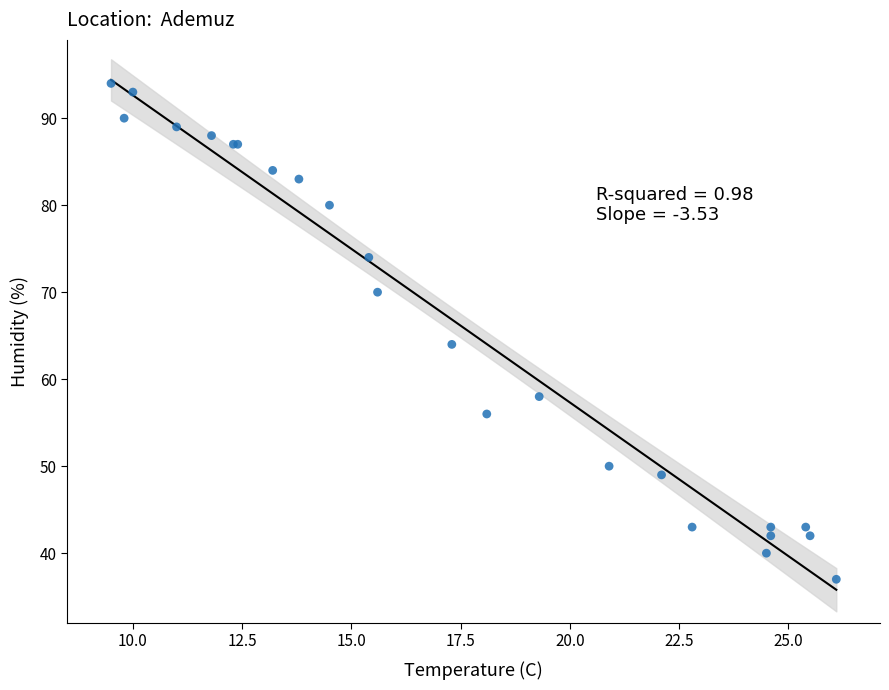

What Y value in the scatter plot is closest to 65?

64